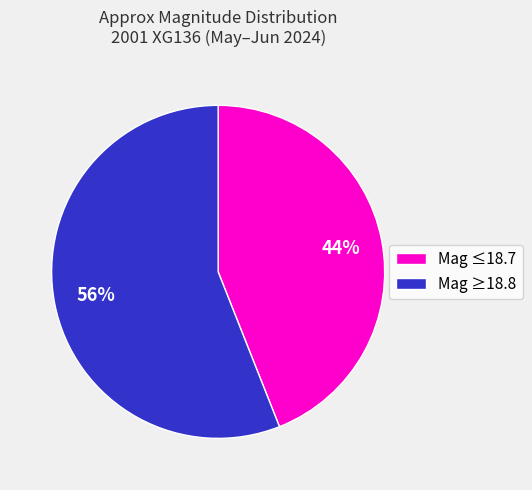

What is the ratio of the value at Mag ≤18.7 to the value at Mag ≥18.8?

0.8